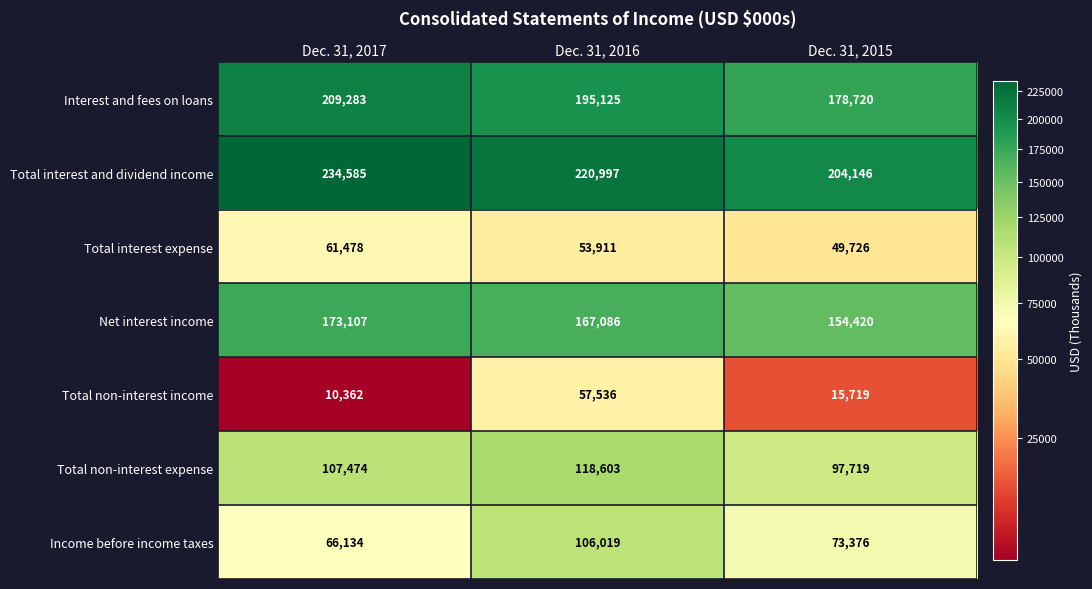

Reading left to right, transcribe all the data shown in this chart.

Interest and fees on loans: 209283	195125	178720
Total interest and dividend income: 234585	220997	204146
Total interest expense: 61478	53911	49726
Net interest income: 173107	167086	154420
Total non-interest income: 10362	57536	15719
Total non-interest expense: 107474	118603	97719
Income before income taxes: 66134	106019	73376